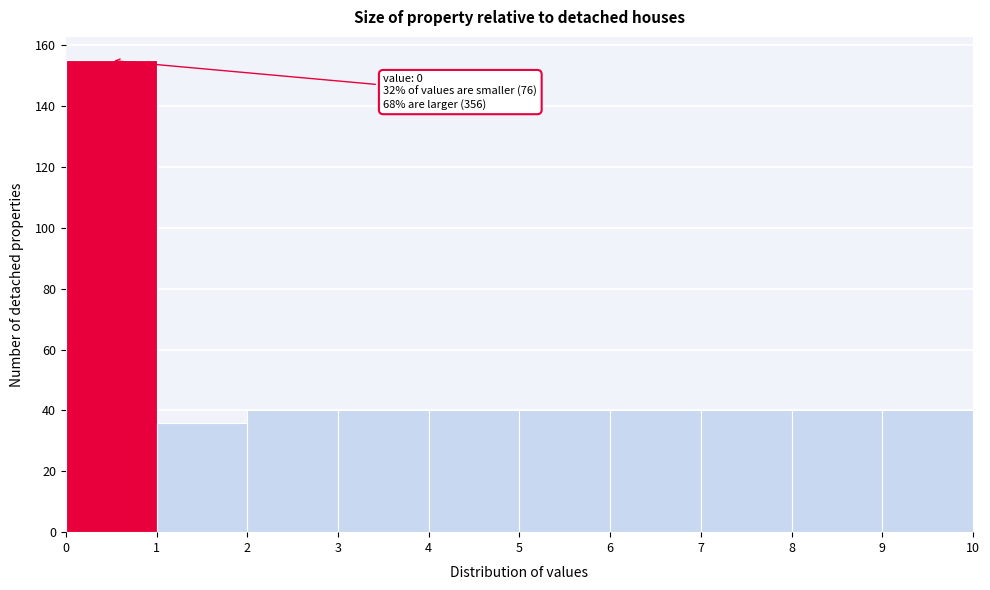

Over which range of the x-axis is the bar tallest?

0 to 1